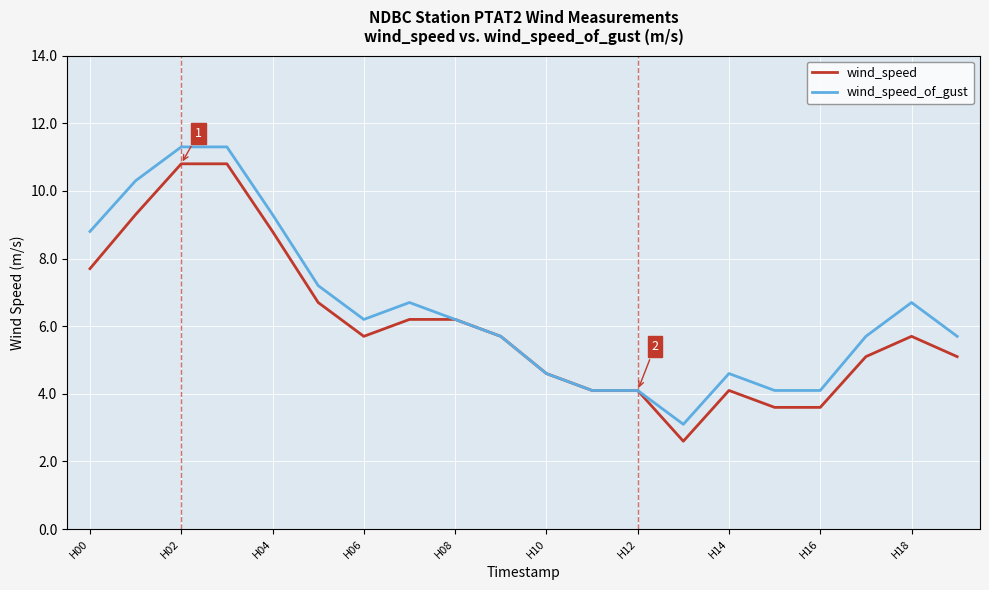

What is the smallest value displayed?

2.6